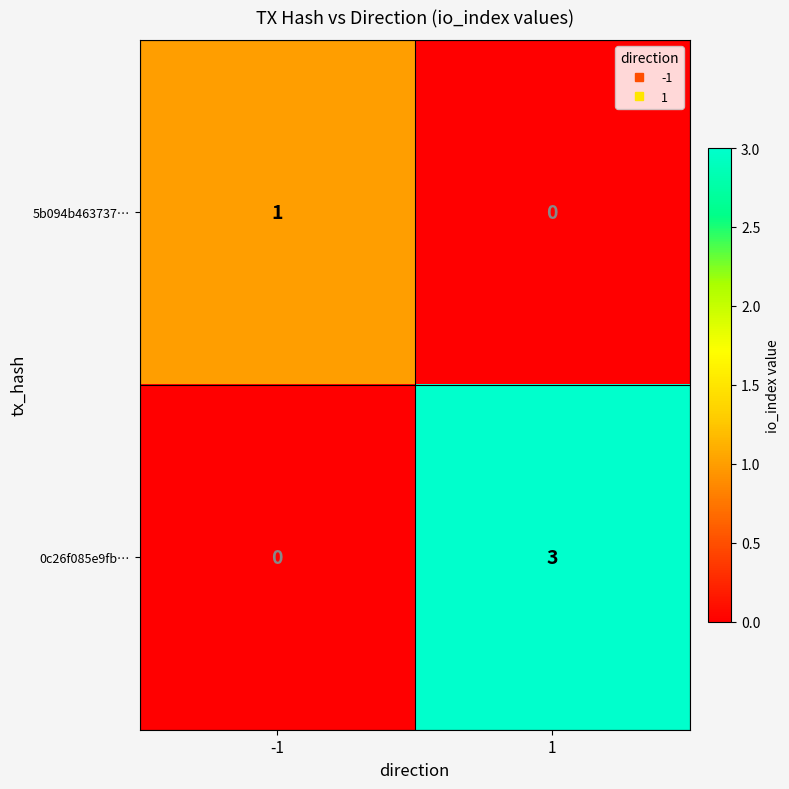

Rank the series by their average value, from lowest to highest.

5b094b463737…, 0c26f085e9fb…